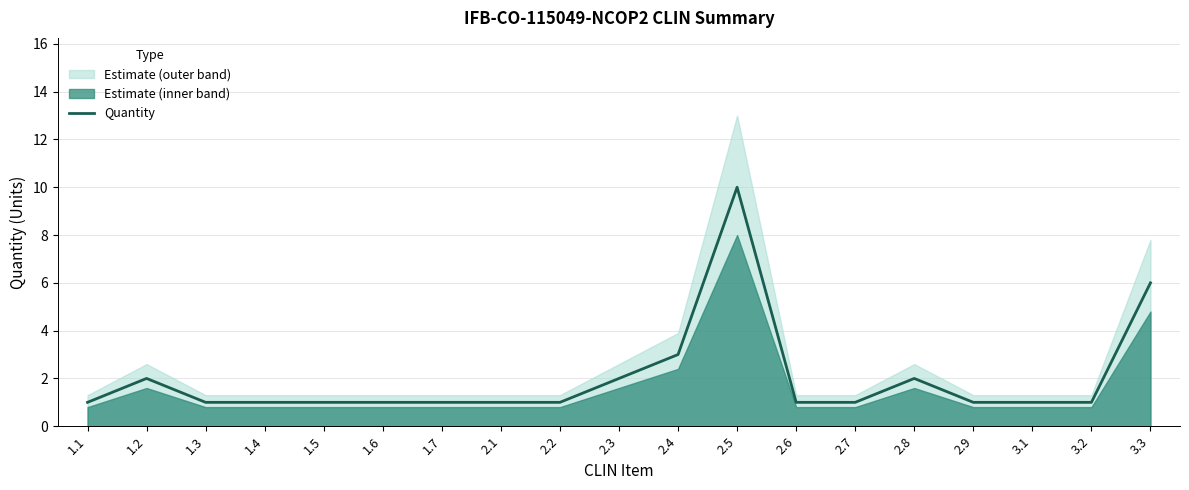

Reading left to right, list all the values displayed in this chart.

1	2	1	1	1	1	1	1	1	2	3	10	1	1	2	1	1	1	6